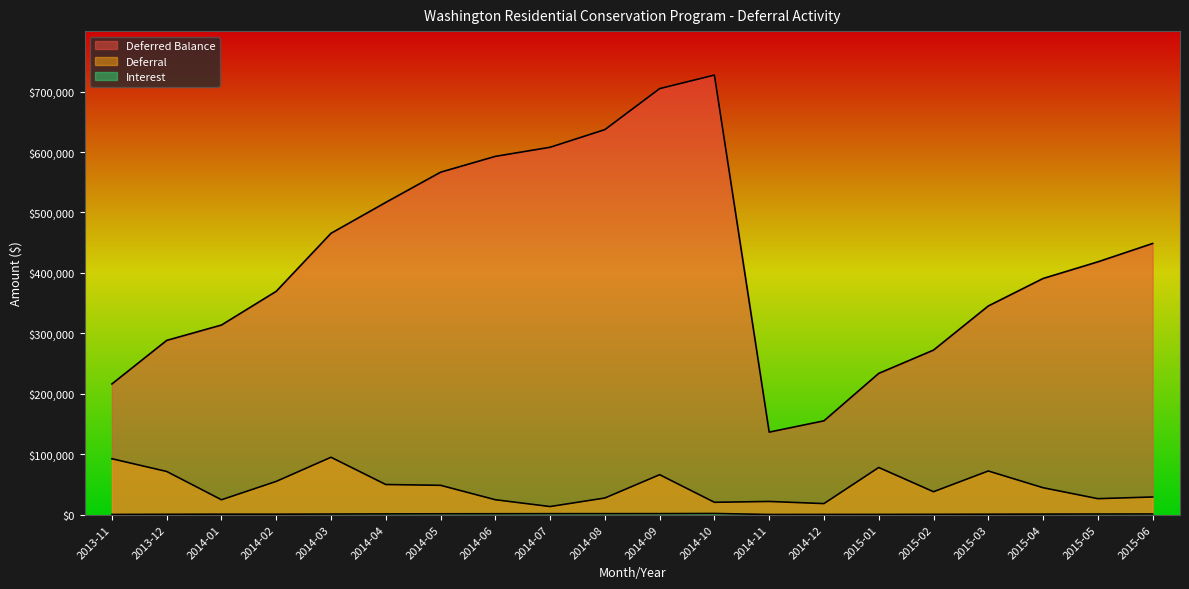

Reading left to right, extract all data points from this chart.

Deferred Balance: 216225.8	288280.5	313707.4	369506.2	465478.1	516578.1	566543.6	592751.0	607800.7	637018.7	704828.0	727229.9	136572.9	155259.6	233723.1	272247.8	345239.7	390715.8	418245.4	448601.9
Deferral: 92494.4	71457.9	24631.1	55016.8	94951.9	49856.6	48539.6	24694.0	13413.5	27540.4	66107.7	20456.3	21830.6	18309.7	78035.0	37942.0	72240.4	44553.9	26451.1	29239.2
Interest: 329.6	596.8	795.7	782.1	1019.9	1243.4	1425.9	1513.4	1636.2	1677.7	1701.6	1945.5	305.7	377.0	428.6	582.7	751.5	922.2	1078.5	1117.2